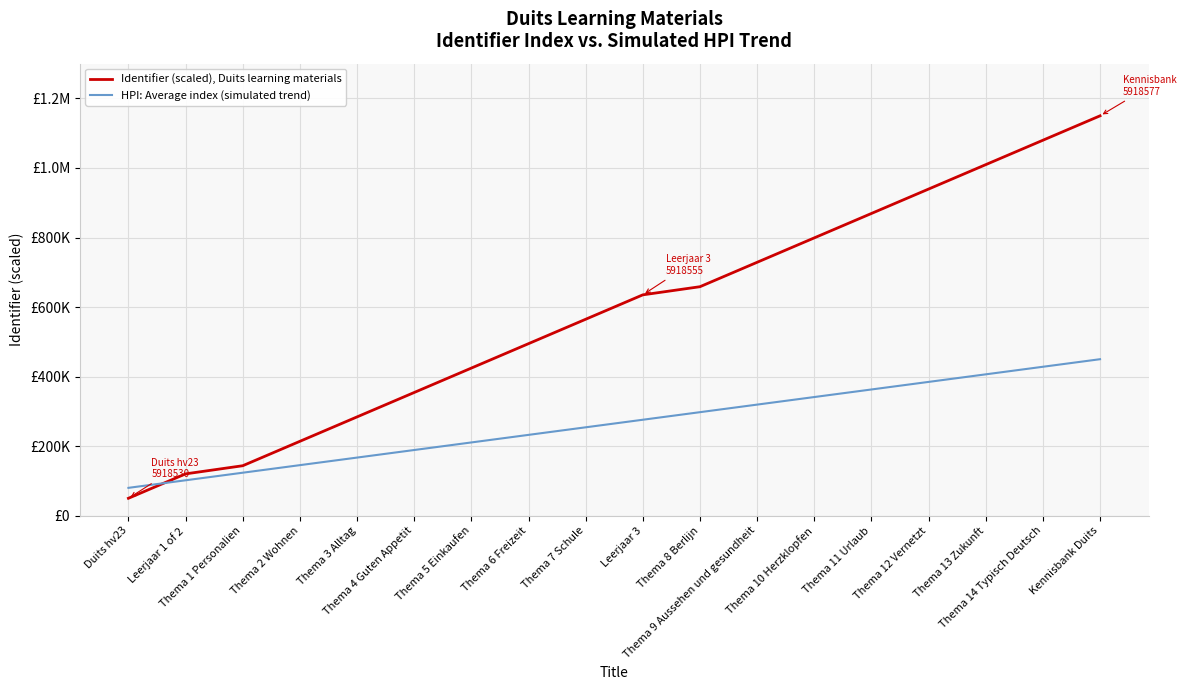

What are all the series names shown in the legend?

Identifier (scaled), Duits learning materials, HPI: Average index (simulated trend)